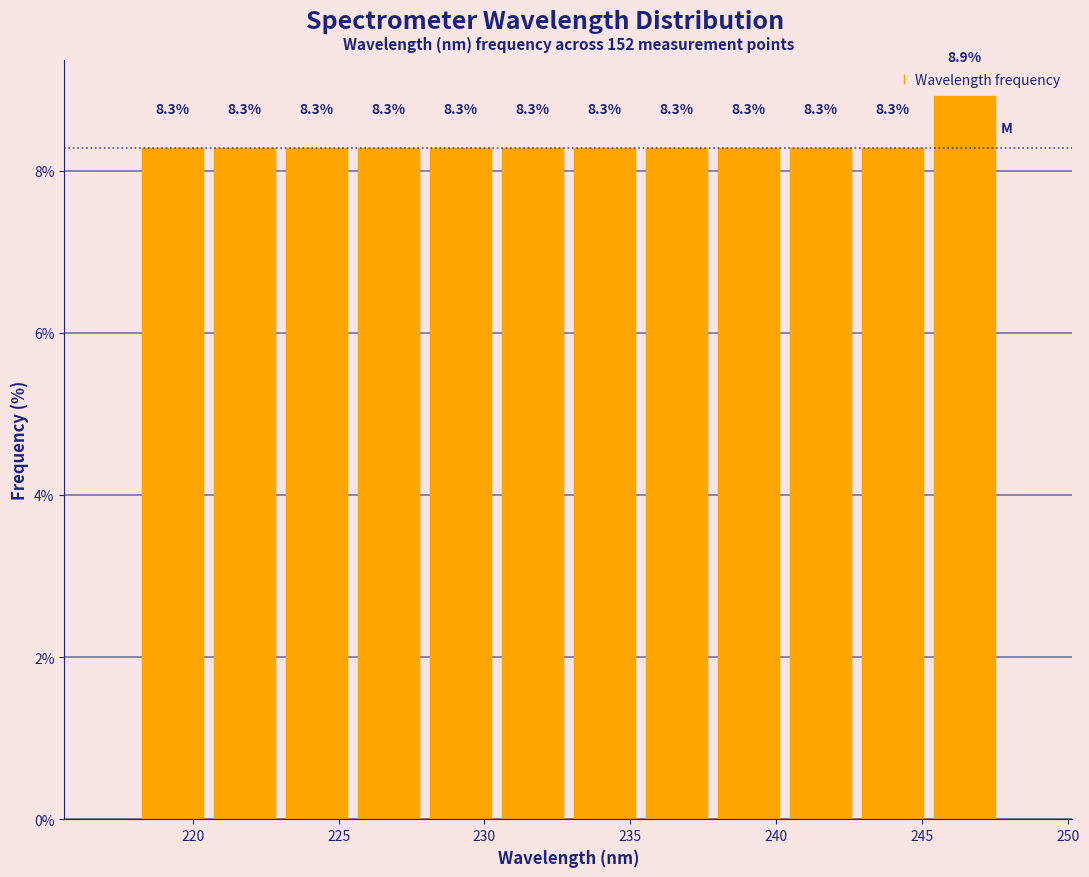

How tall is the bar that spans 233.0 to 235.5 on the x-axis? The bar edges are not printed on the chart, so give them approximately, as read against the axis.

8.3